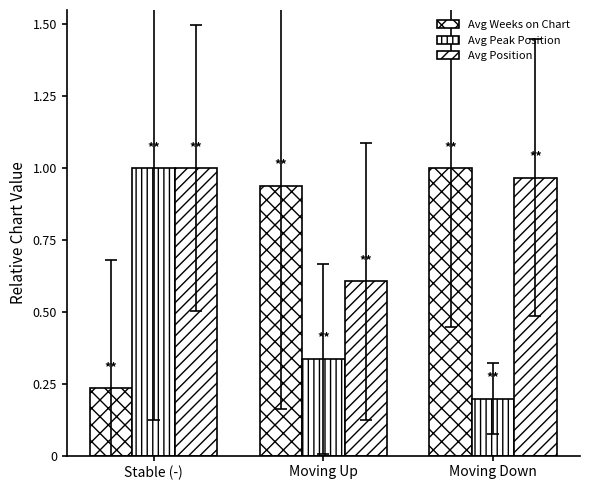

How many categories are shown in the chart?

3